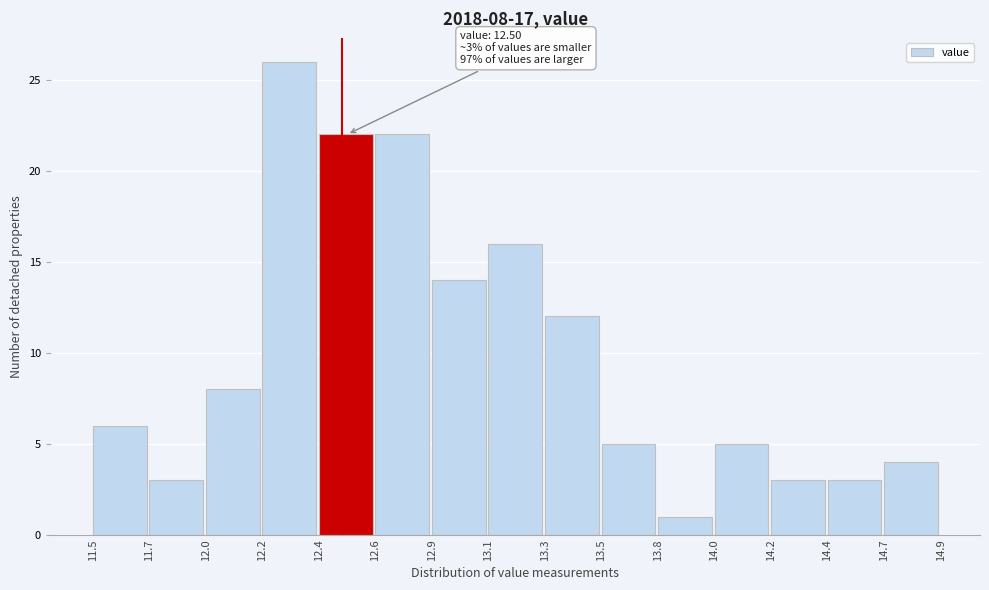

Reading left to right, list all the values displayed in this chart.

6	3	8	26	22	22	14	16	12	5	1	5	3	3	4